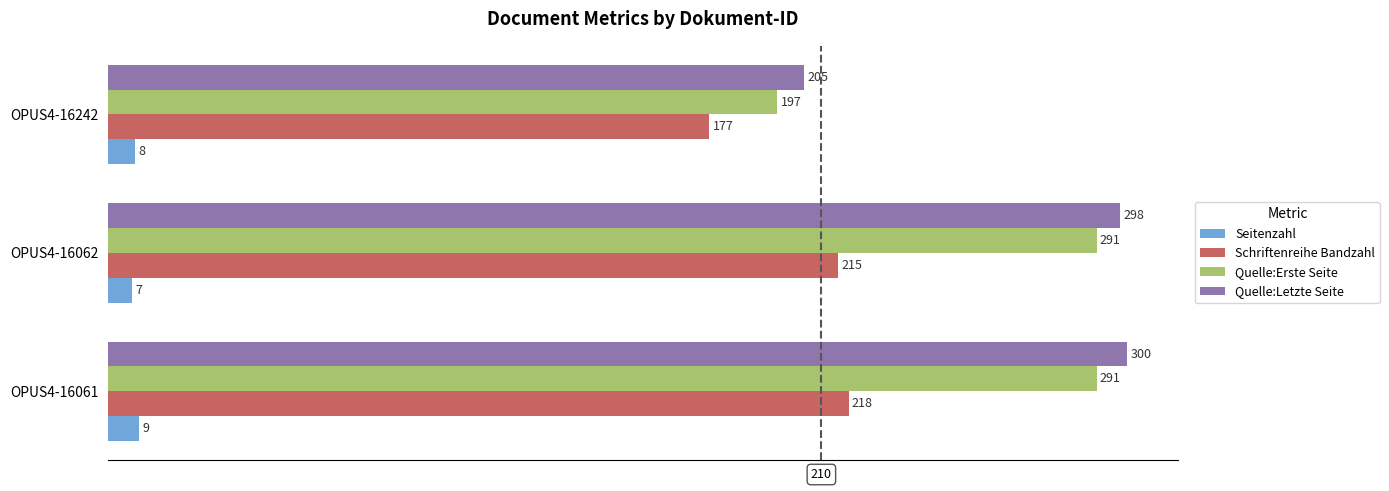

Which series changed the most between OPUS4-16062 and OPUS4-16242?

Quelle:Erste Seite